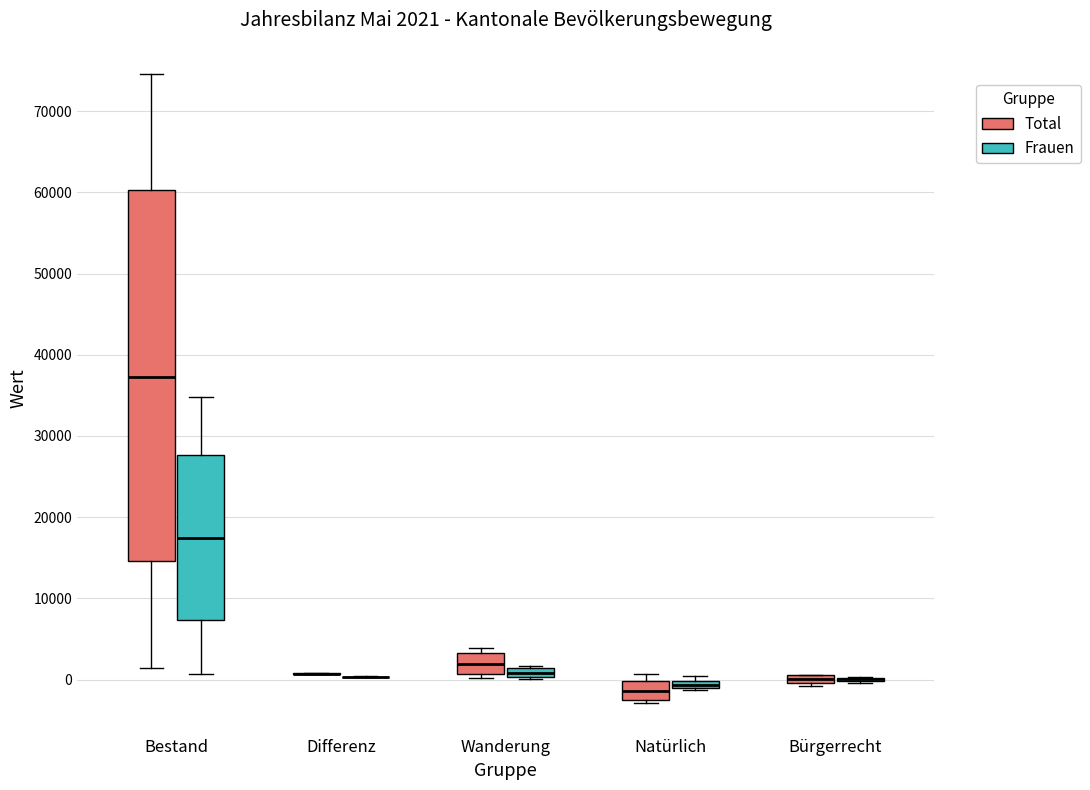

Comparing the boxes themselves (not the whiskers), which one is the tallest?

Bestand (Total)